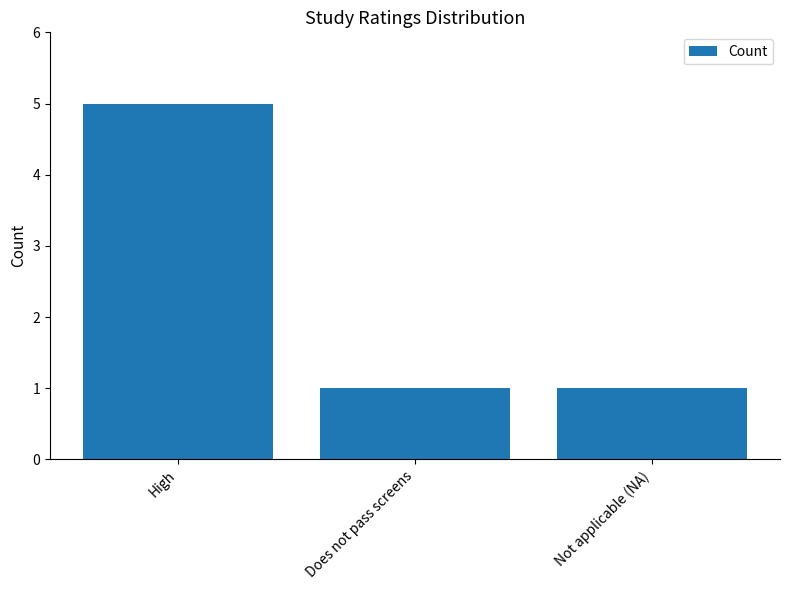

At which category does the chart reach its peak across all series?

High